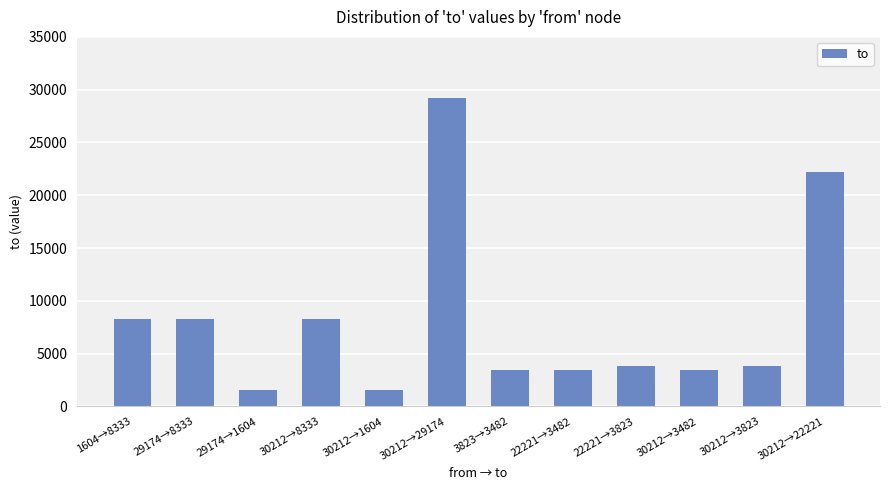

Which category has the highest value across all series?

30212→29174